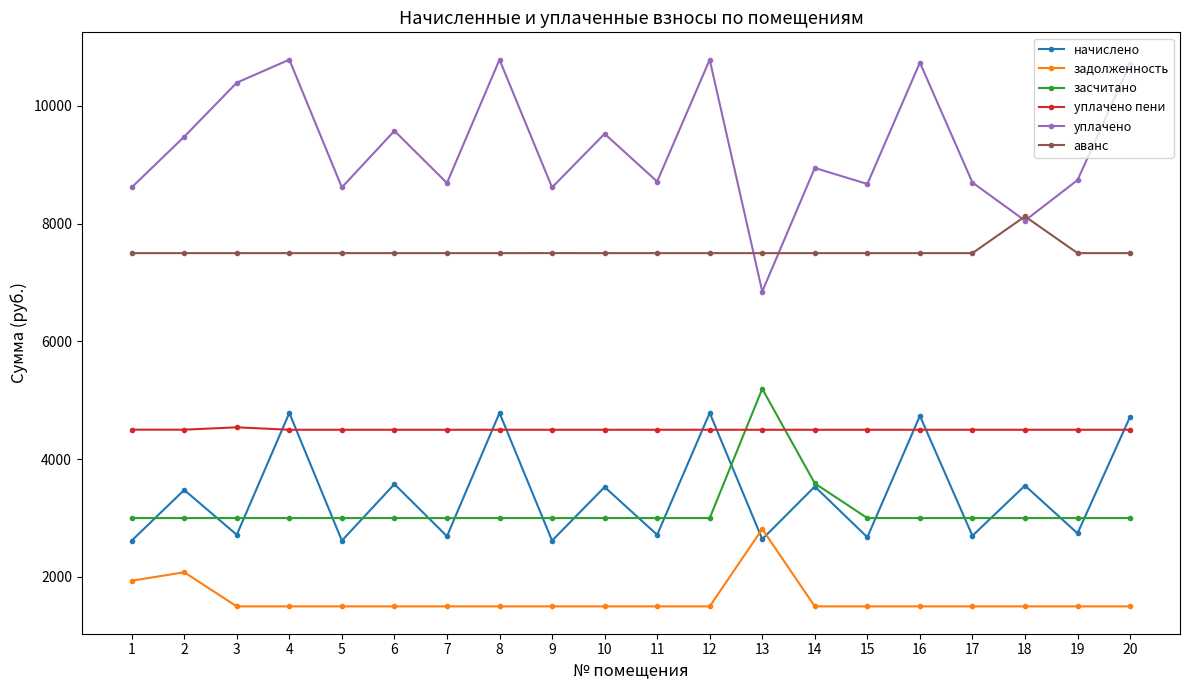

At 15, list the series in order from smallest to largest.

задолженность, начислено, засчитано, уплачено пени, аванс, уплачено